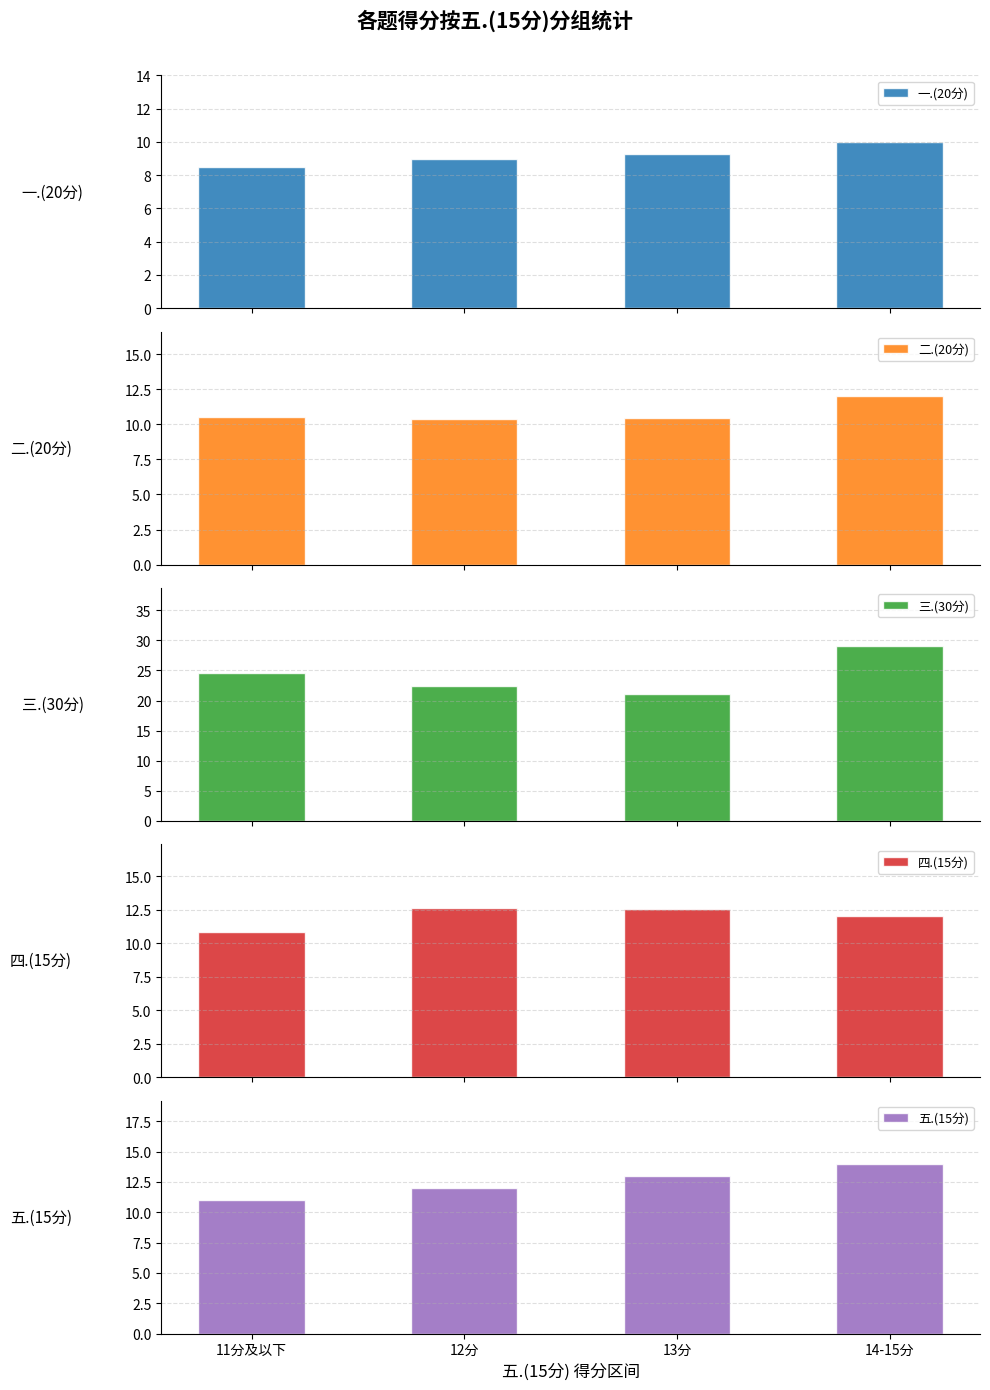

The 一.(20分) series shows 17.4 at 14-15分. True or false?

False